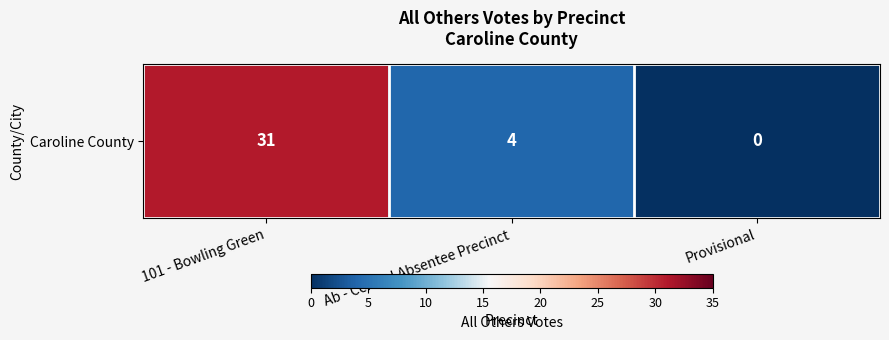

Reading left to right, transcribe all the data shown in this chart.

101 - Bowling Green=31	Ab - Central Absentee Precinct=4	Provisional=0